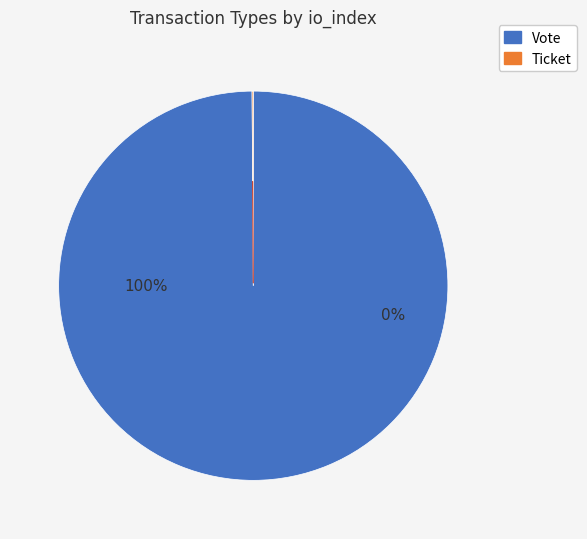

Rank the categories by value from lowest to highest.

Ticket, Vote